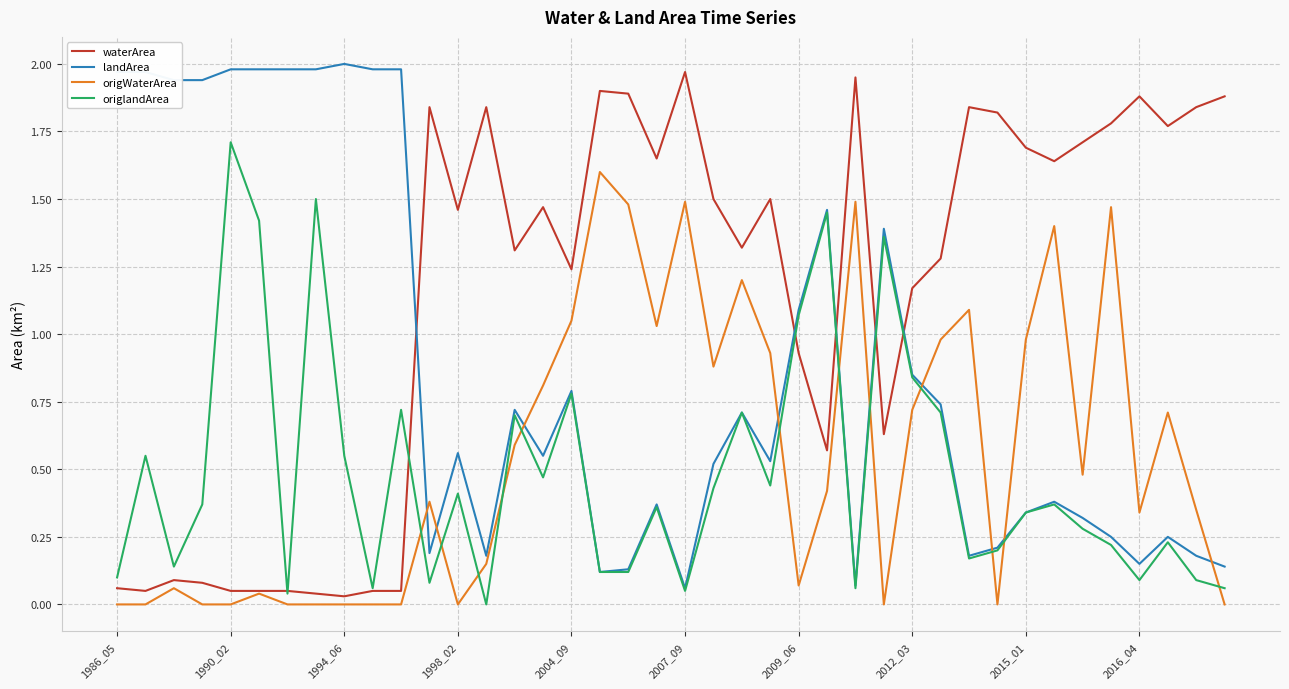

True or false: origWaterArea and landArea intersect in this chart.

True